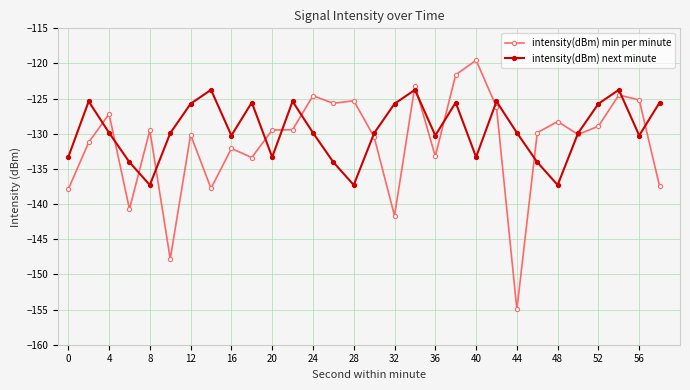

What are all the series names shown in the legend?

intensity(dBm) min per minute, intensity(dBm) next minute